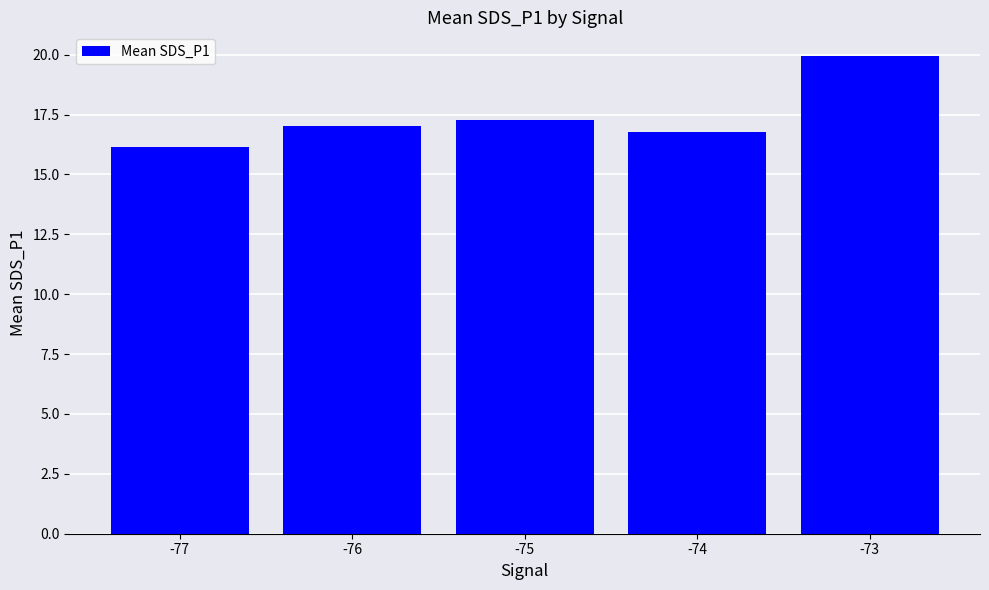

At which category does the chart reach its minimum across all series?

-77